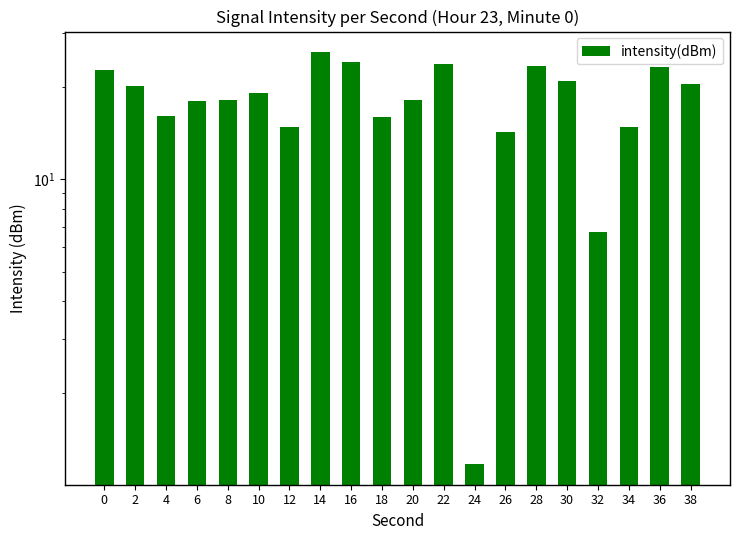

Does the chart contain stacked bars?

No